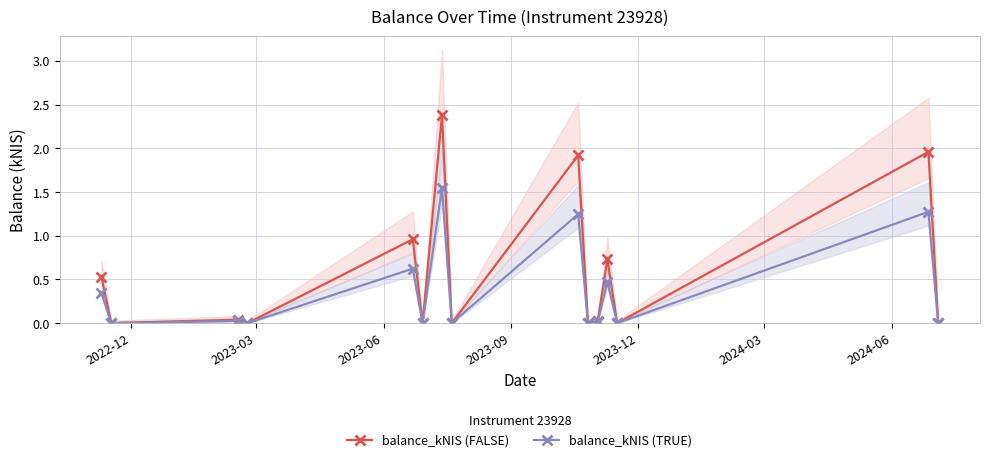

What is the maximum value for balance_kNIS (FALSE)?

2.4